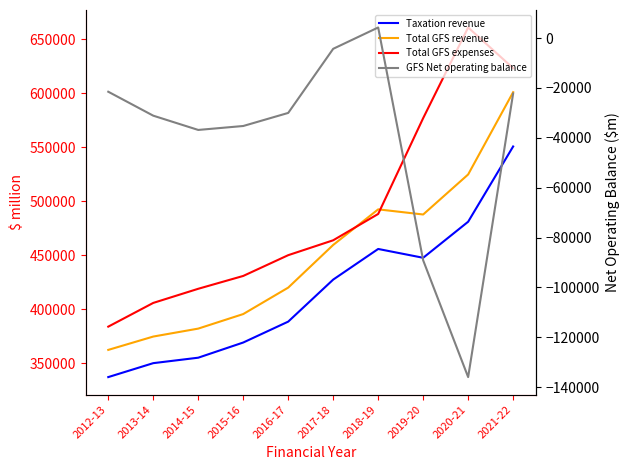

What is the total value across all series at 2017-18?

1346662